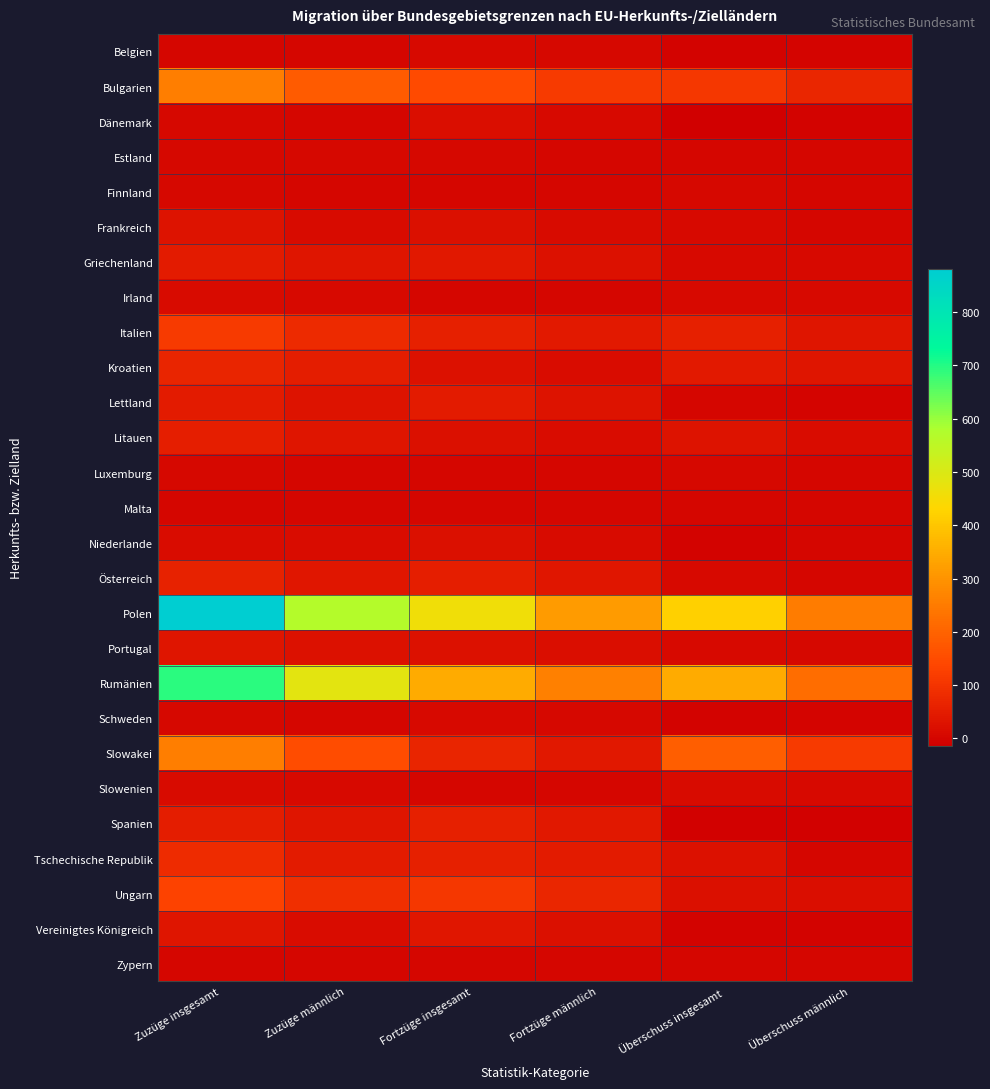

Reading left to right, what are all the values shown in this chart?

Belgien: Zuzüge insgesamt=2	Zuzüge männlich=2	Fortzüge insgesamt=9	Fortzüge männlich=4	Überschuss insgesamt=-7	Überschuss männlich=-2
Bulgarien: Zuzüge insgesamt=256	Zuzüge männlich=185	Fortzüge insgesamt=150	Fortzüge männlich=115	Überschuss insgesamt=106	Überschuss männlich=70
Dänemark: Zuzüge insgesamt=5	Zuzüge männlich=3	Fortzüge insgesamt=19	Fortzüge männlich=10	Überschuss insgesamt=-14	Überschuss männlich=-7
Estland: Zuzüge insgesamt=5	Zuzüge männlich=5	Fortzüge insgesamt=4	Fortzüge männlich=2	Überschuss insgesamt=1	Überschuss männlich=3
Finnland: Zuzüge insgesamt=6	Zuzüge männlich=3	Fortzüge insgesamt=2	Fortzüge männlich=1	Überschuss insgesamt=4	Überschuss männlich=2
Frankreich: Zuzüge insgesamt=28	Zuzüge männlich=13	Fortzüge insgesamt=21	Fortzüge männlich=11	Überschuss insgesamt=7	Überschuss männlich=2
Griechenland: Zuzüge insgesamt=48	Zuzüge männlich=34	Fortzüge insgesamt=39	Fortzüge männlich=26	Überschuss insgesamt=9	Überschuss männlich=8
Irland: Zuzüge insgesamt=11	Zuzüge männlich=9	Fortzüge insgesamt=2	Fortzüge männlich=2	Überschuss insgesamt=9	Überschuss männlich=7
Italien: Zuzüge insgesamt=114	Zuzüge männlich=78	Fortzüge insgesamt=58	Fortzüge männlich=45	Überschuss insgesamt=56	Überschuss männlich=33
Kroatien: Zuzüge insgesamt=67	Zuzüge männlich=49	Fortzüge insgesamt=25	Fortzüge männlich=16	Überschuss insgesamt=42	Überschuss männlich=33
Lettland: Zuzüge insgesamt=48	Zuzüge männlich=29	Fortzüge insgesamt=48	Fortzüge männlich=30	Überschuss insgesamt=0	Überschuss männlich=-1
Litauen: Zuzüge insgesamt=53	Zuzüge männlich=33	Fortzüge insgesamt=22	Fortzüge männlich=16	Überschuss insgesamt=31	Überschuss männlich=17
Luxemburg: Zuzüge insgesamt=4	Zuzüge männlich=2	Fortzüge insgesamt=0	Fortzüge männlich=0	Überschuss insgesamt=4	Überschuss männlich=2
Malta: Zuzüge insgesamt=2	Zuzüge männlich=1	Fortzüge insgesamt=2	Fortzüge männlich=1	Überschuss insgesamt=0	Überschuss männlich=0
Niederlande: Zuzüge insgesamt=17	Zuzüge männlich=14	Fortzüge insgesamt=21	Fortzüge männlich=12	Überschuss insgesamt=-4	Überschuss männlich=2
Österreich: Zuzüge insgesamt=61	Zuzüge männlich=36	Fortzüge insgesamt=54	Fortzüge männlich=35	Überschuss insgesamt=7	Überschuss männlich=1
Polen: Zuzüge insgesamt=880	Zuzüge männlich=569	Fortzüge insgesamt=460	Fortzüge männlich=317	Überschuss insgesamt=420	Überschuss männlich=252
Portugal: Zuzüge insgesamt=33	Zuzüge männlich=26	Fortzüge insgesamt=26	Fortzüge männlich=20	Überschuss insgesamt=7	Überschuss männlich=6
Rumänien: Zuzüge insgesamt=694	Zuzüge männlich=482	Fortzüge insgesamt=346	Fortzüge männlich=259	Überschuss insgesamt=348	Überschuss männlich=223
Schweden: Zuzüge insgesamt=5	Zuzüge männlich=3	Fortzüge insgesamt=10	Fortzüge männlich=6	Überschuss insgesamt=-5	Überschuss männlich=-3
Slowakei: Zuzüge insgesamt=257	Zuzüge männlich=151	Fortzüge insgesamt=67	Fortzüge männlich=39	Überschuss insgesamt=190	Überschuss männlich=112
Slowenien: Zuzüge insgesamt=12	Zuzüge männlich=8	Fortzüge insgesamt=1	Fortzüge männlich=1	Überschuss insgesamt=11	Überschuss männlich=7
Spanien: Zuzüge insgesamt=51	Zuzüge männlich=32	Fortzüge insgesamt=59	Fortzüge männlich=41	Überschuss insgesamt=-8	Überschuss männlich=-9
Tschechische Republik: Zuzüge insgesamt=82	Zuzüge männlich=48	Fortzüge insgesamt=57	Fortzüge männlich=46	Überschuss insgesamt=25	Überschuss männlich=2
Ungarn: Zuzüge insgesamt=130	Zuzüge männlich=88	Fortzüge insgesamt=107	Fortzüge männlich=70	Überschuss insgesamt=23	Überschuss männlich=18
Vereinigtes Königreich: Zuzüge insgesamt=32	Zuzüge männlich=16	Fortzüge insgesamt=36	Fortzüge männlich=22	Überschuss insgesamt=-4	Überschuss männlich=-6
Zypern: Zuzüge insgesamt=3	Zuzüge männlich=2	Fortzüge insgesamt=2	Fortzüge männlich=2	Überschuss insgesamt=1	Überschuss männlich=0